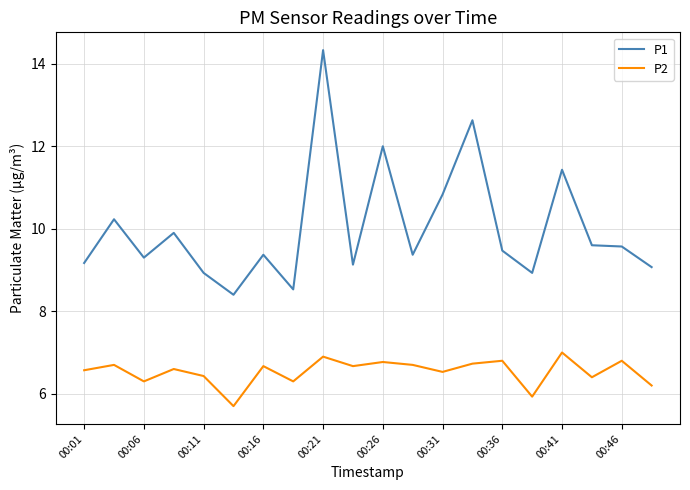

Is this an area chart (filled region under the line)?

No